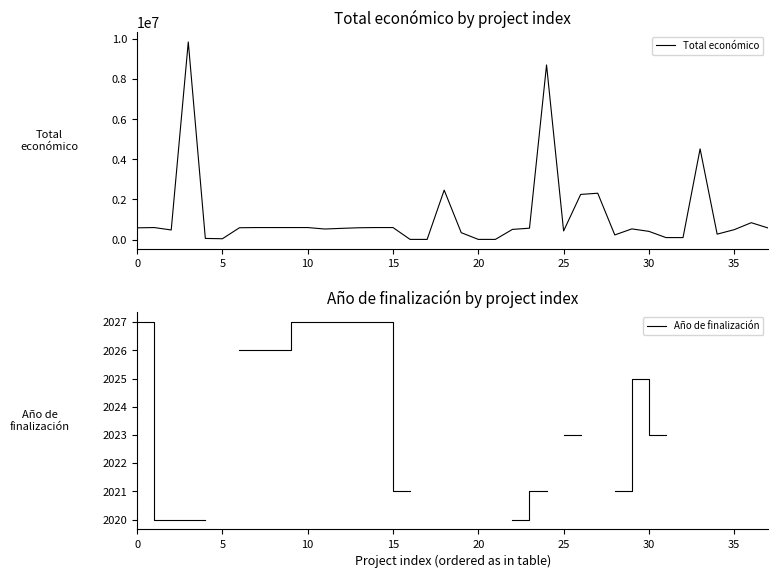

How many categories are shown in the chart?

38